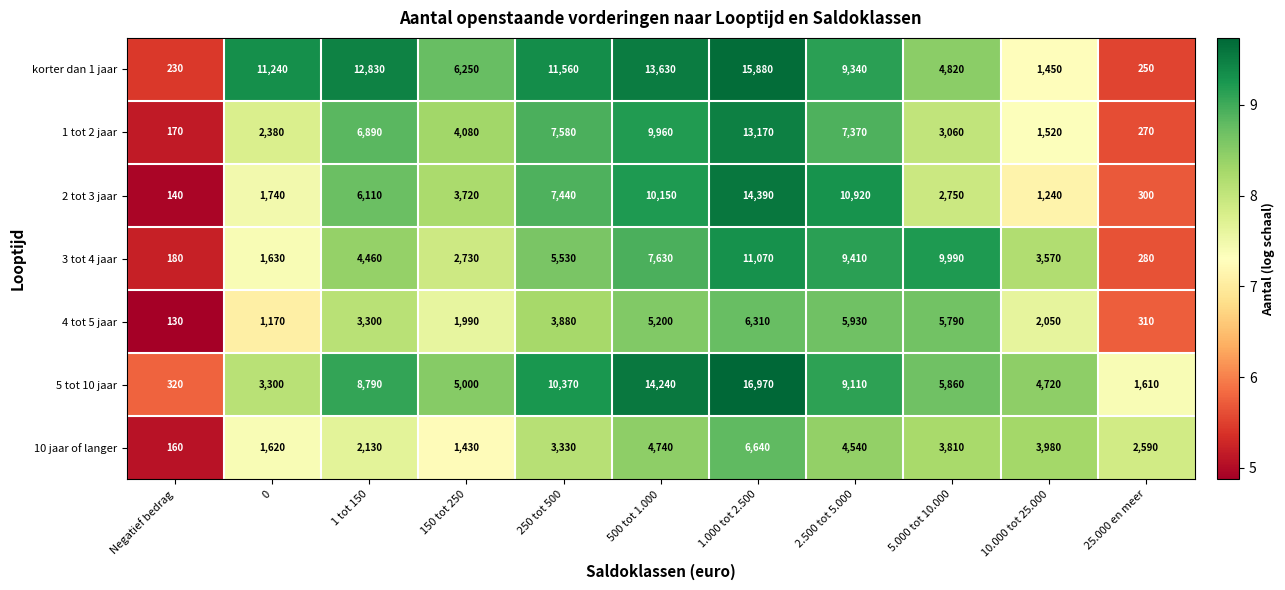

Rank the series by their maximum value, from lowest to highest.

4 tot 5 jaar, 10 jaar of langer, 3 tot 4 jaar, 1 tot 2 jaar, 2 tot 3 jaar, korter dan 1 jaar, 5 tot 10 jaar